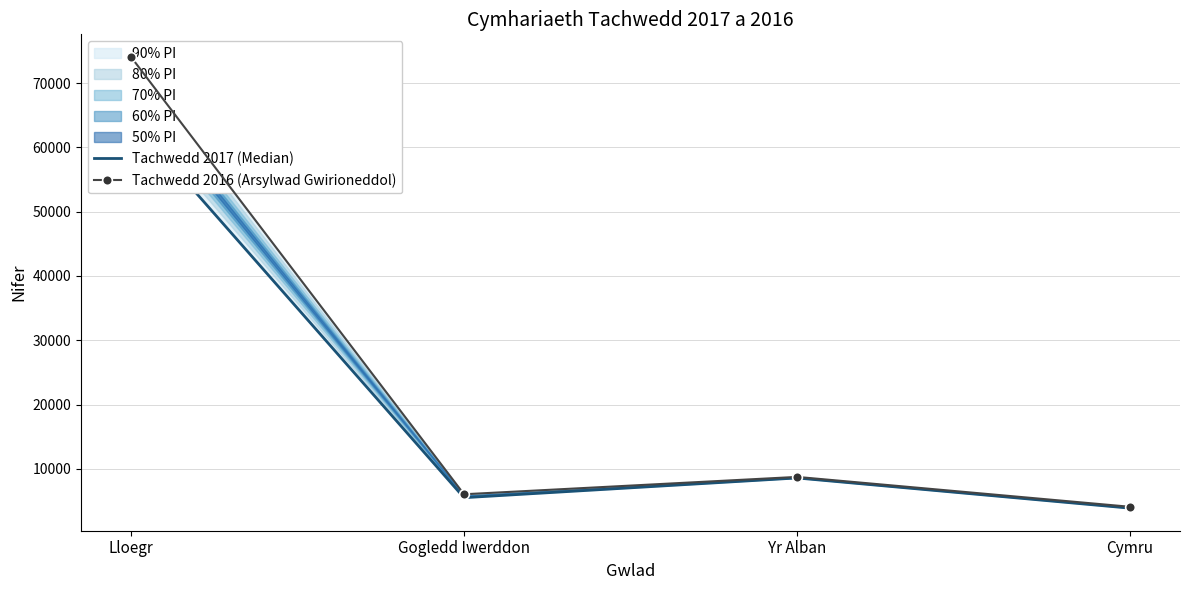

What is the maximum value shown in the chart?

74097